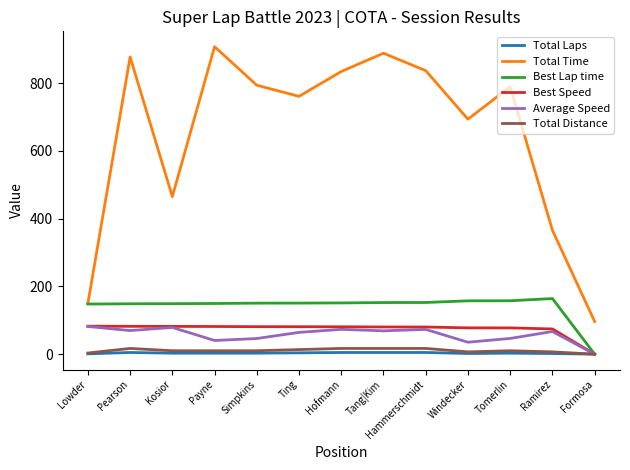

Which series has the largest total across all categories?

Total Time